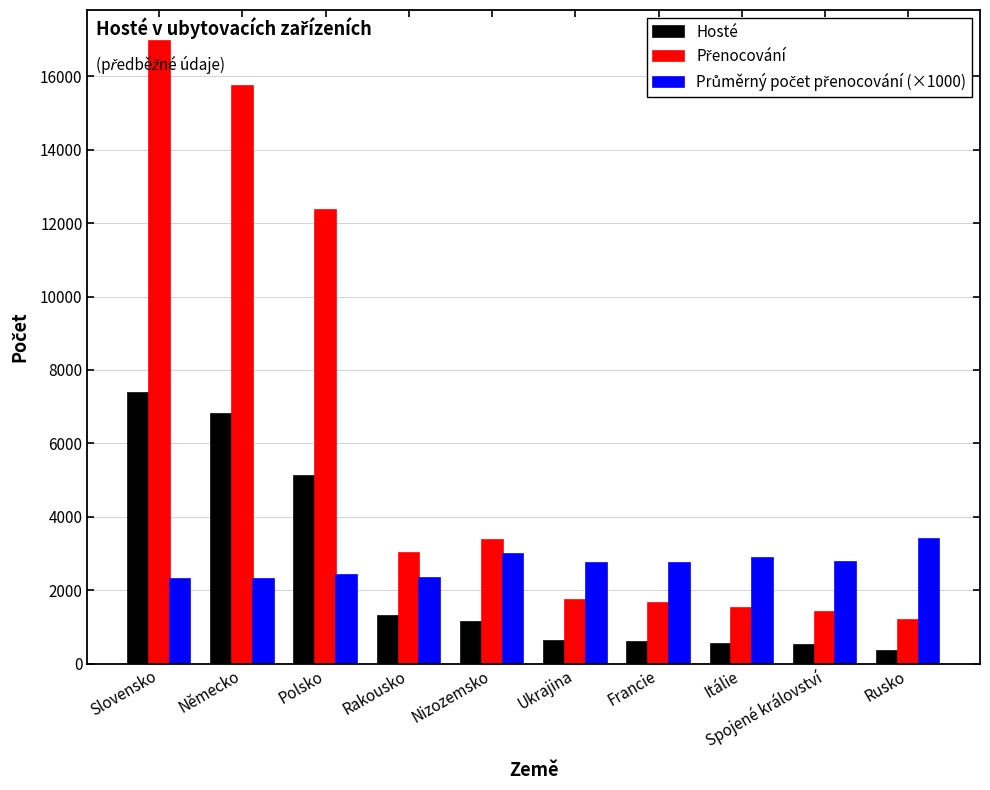

What is the spread (max minus min) of values at Nizozemsko?

2246.0